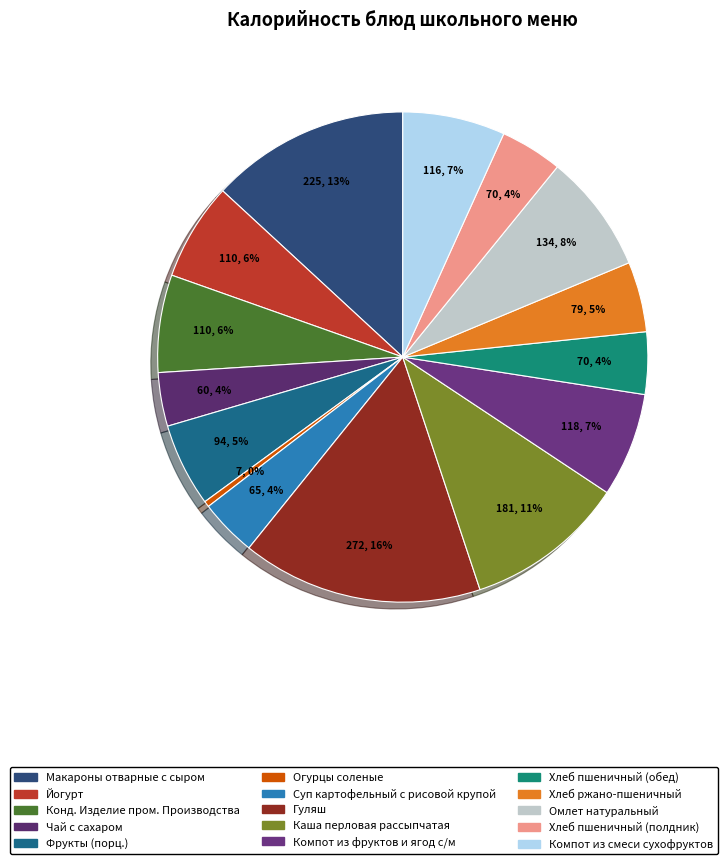

Is it true that Компот из фруктов и ягод с/м is 19% of the pie?

False